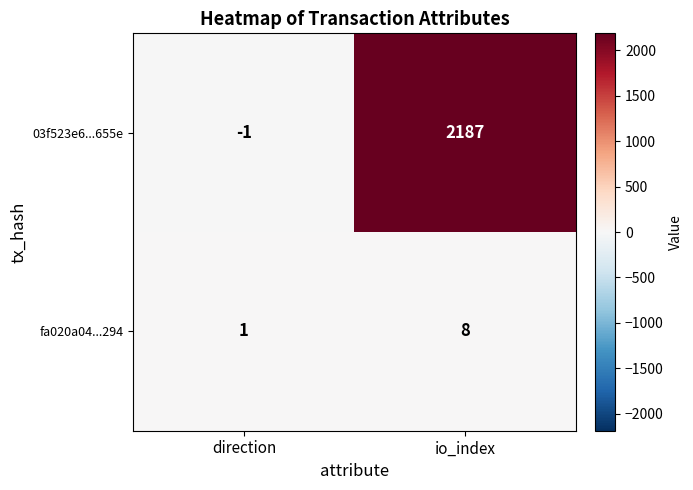

Reading left to right, what are all the values shown in this chart?

03f523e6...655e: direction=-1	io_index=2187
fa020a04...294: direction=1	io_index=8